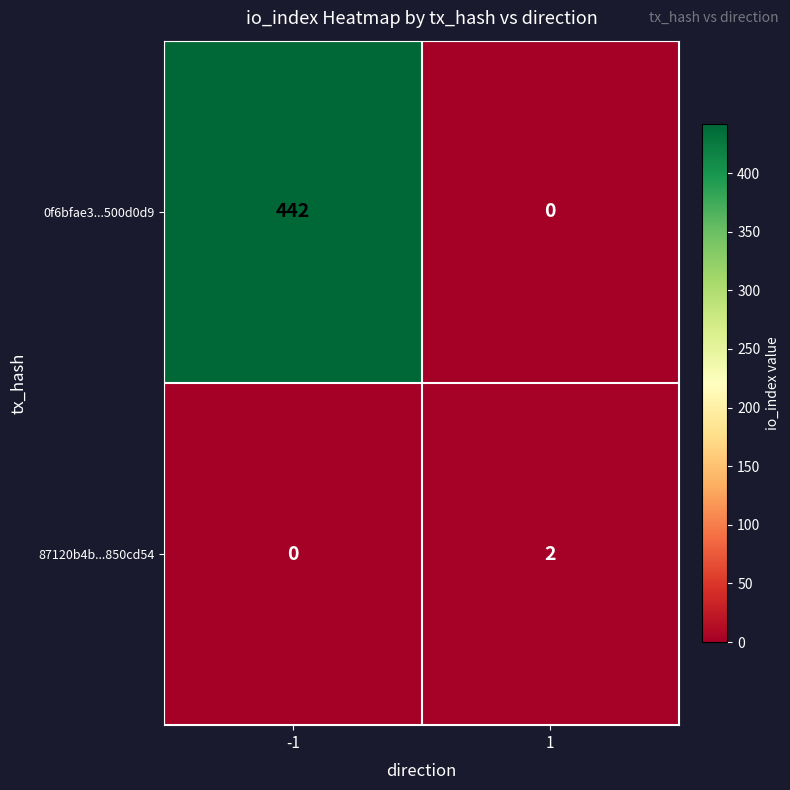

How many series are shown in this chart?

2